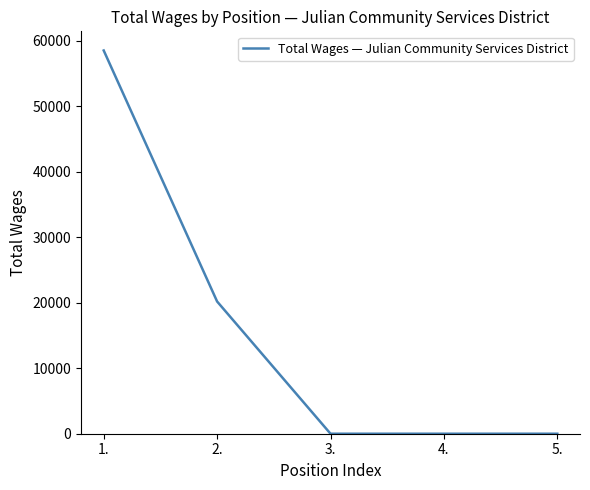

Reading left to right, what are all the values shown in this chart?

1.=58500	2.=20185	3.=0	4.=0	5.=0